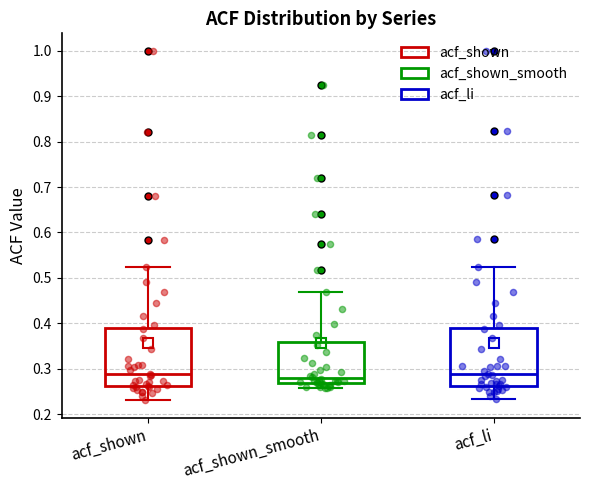

Reading left to right, transcribe this box plot: for each box, give where its median line is, the range the box spans, and where its two whiskers end, as read against the y-axis. The values are not printed on the chart, so give them approximately, as read against the axis.

acf_shown: median 0.29, box 0.26 to 0.39, whiskers 0.23 to 0.52
acf_shown_smooth: median 0.28, box 0.27 to 0.36, whiskers 0.26 to 0.47
acf_li: median 0.29, box 0.26 to 0.39, whiskers 0.23 to 0.53